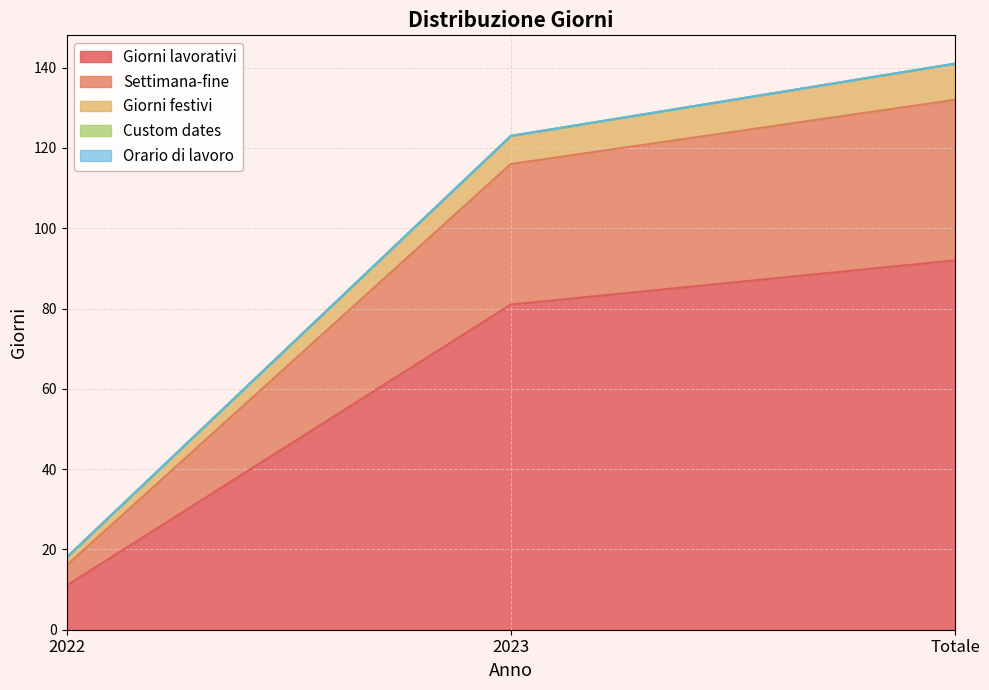

Does the chart display data point markers on the line(s)?

No